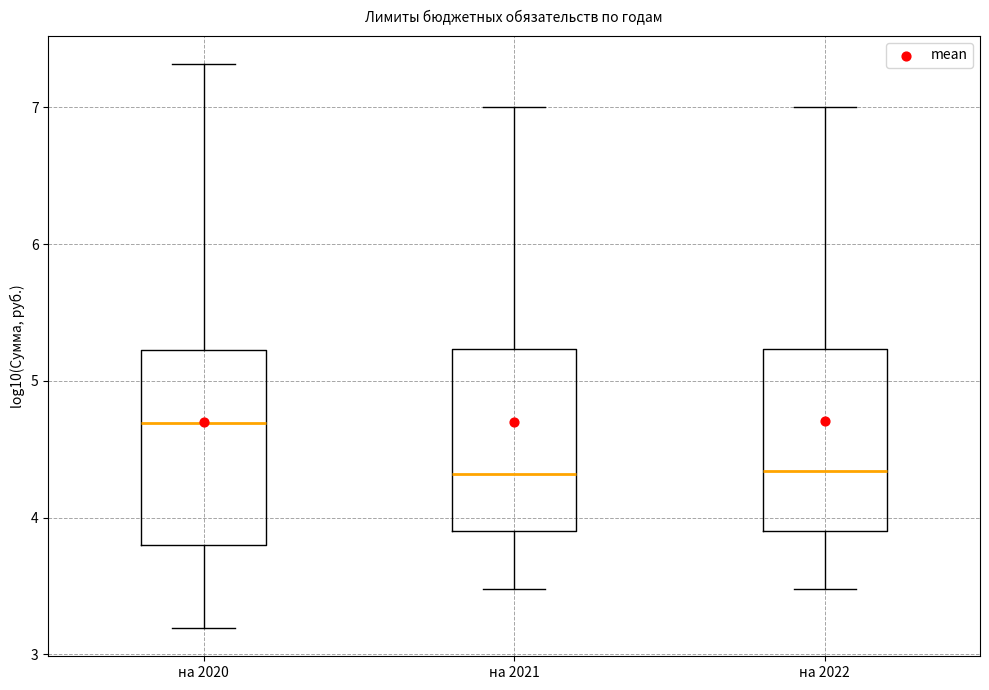

Reading left to right, transcribe this box plot: for each box, give where its median line is, the range the box spans, and where its two whiskers end, as read against the y-axis. The values are not printed on the chart, so give them approximately, as read against the axis.

на 2020: median 4.7, box 3.8 to 5.2, whiskers 3.2 to 7.3
на 2021: median 4.3, box 3.9 to 5.2, whiskers 3.5 to 7.0
на 2022: median 4.3, box 3.9 to 5.2, whiskers 3.5 to 7.0